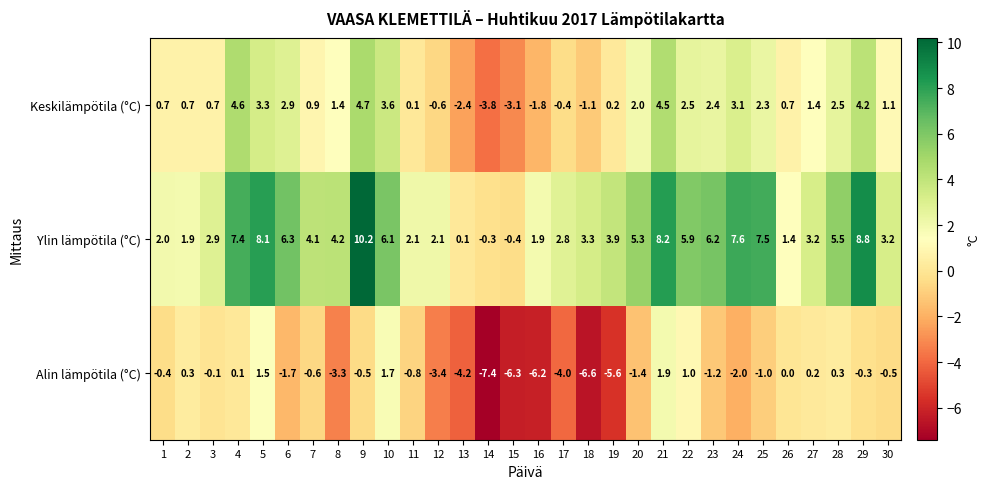

What is the difference between the maximum and second lowest values in the Ylin lämpötila (°C) series?

10.5